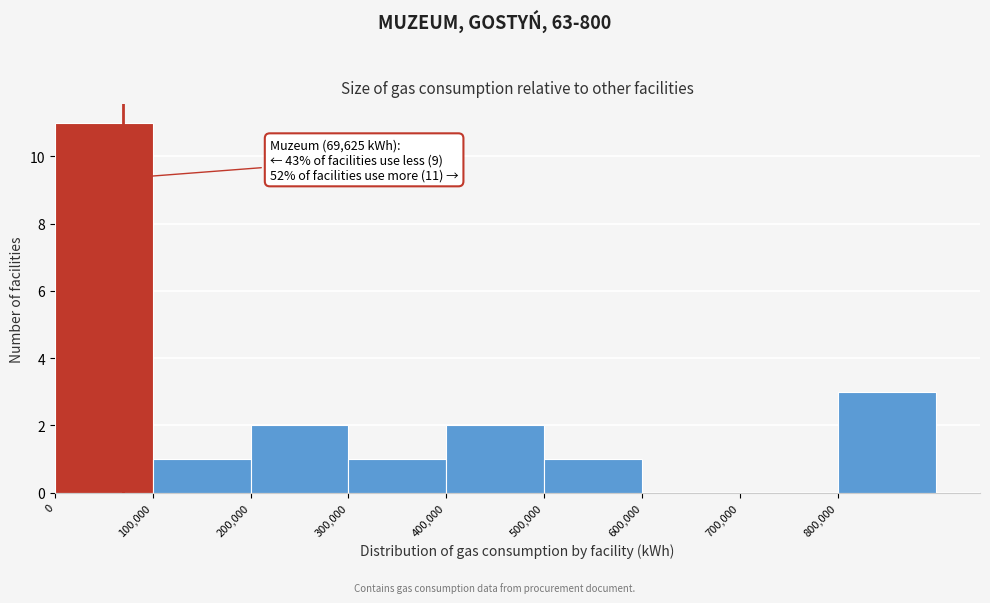

Over which range of the x-axis is the bar tallest?

0 to 100000